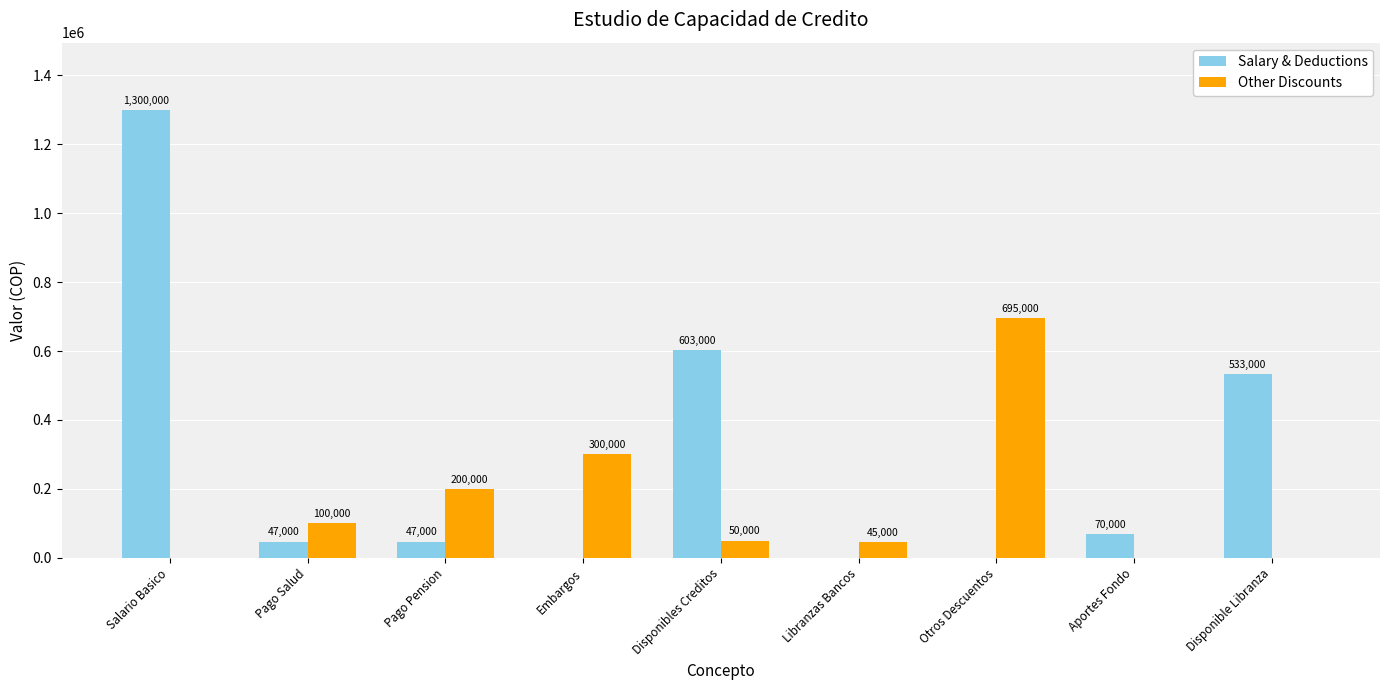

What is the sum of all Salary & Deductions values?

2600000